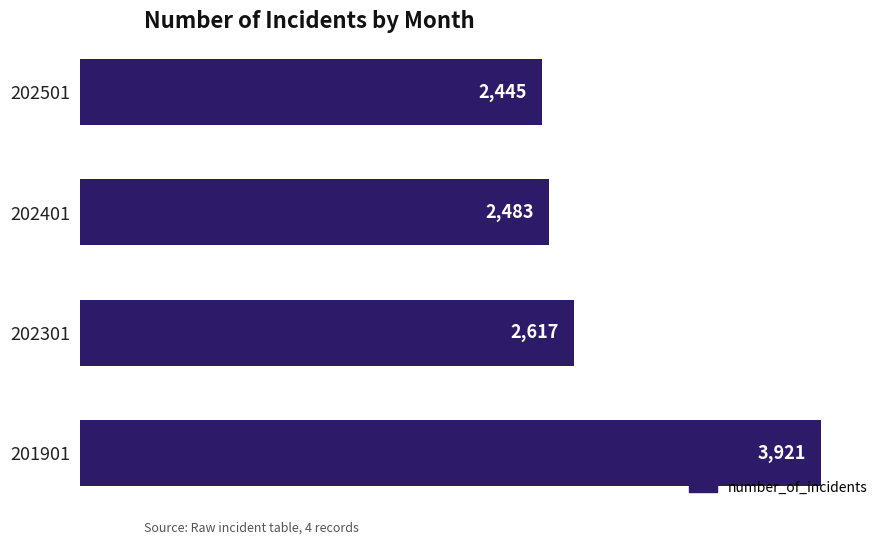

Rank the categories by value from lowest to highest.

202501, 202401, 202301, 201901